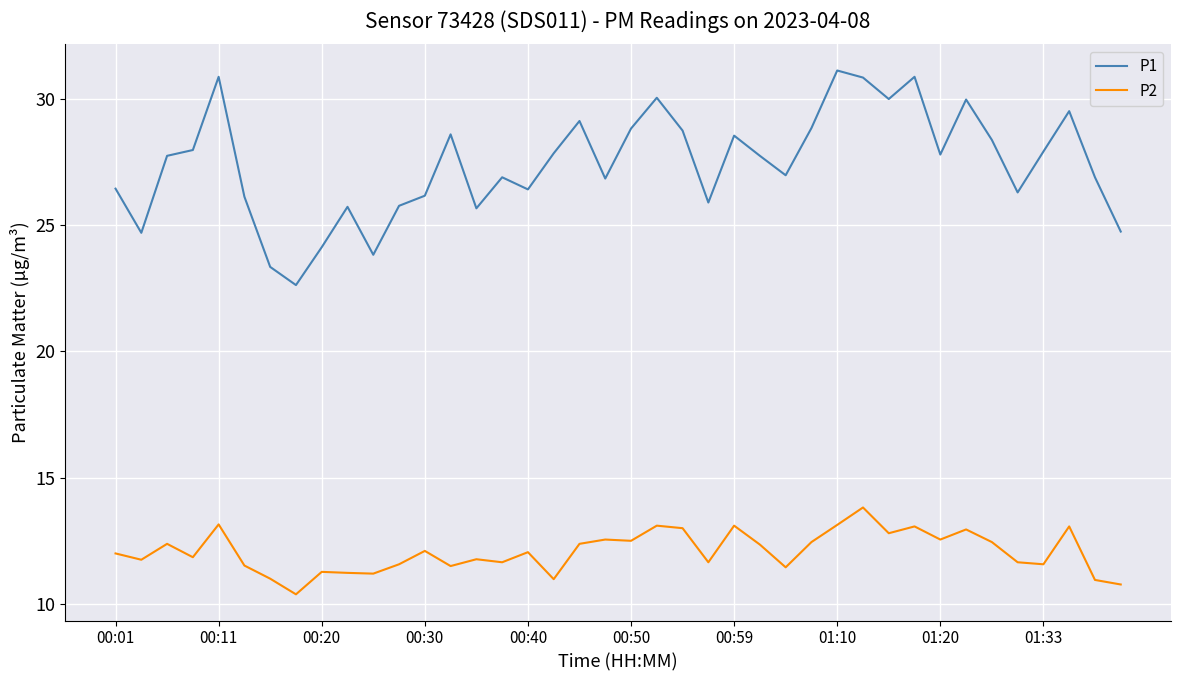

What is the smallest value displayed?

10.4